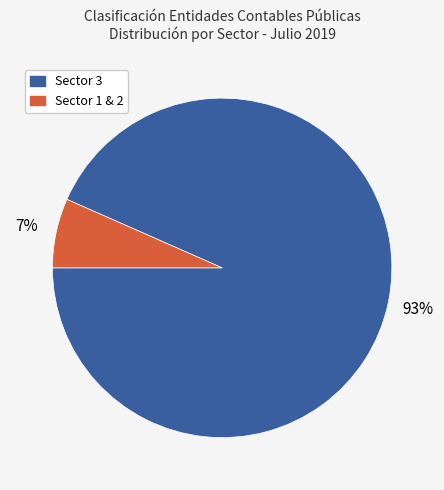

Is there a majority slice in this chart?

Yes